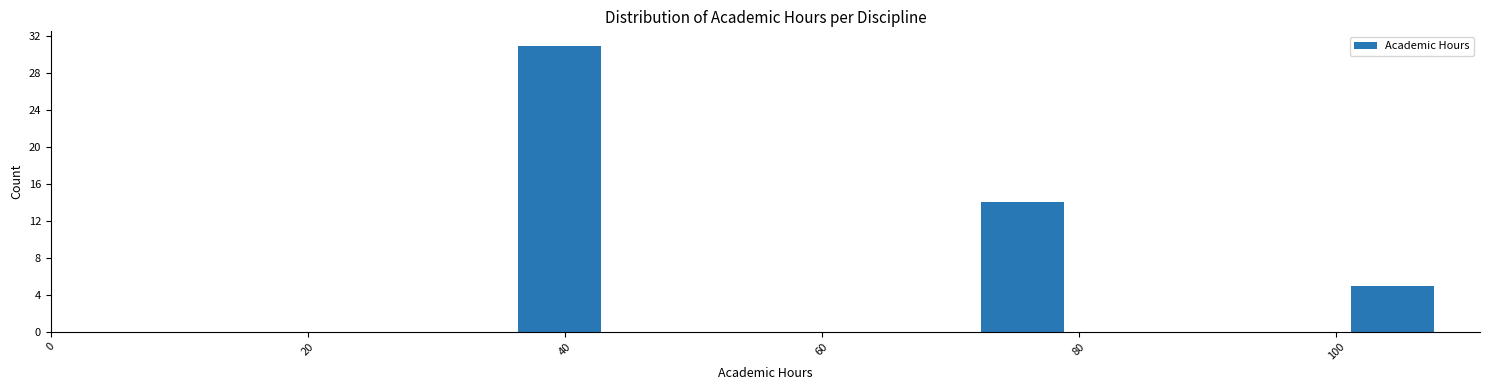

Read against the x-axis, roughly where is the centre of the tallest bar?

40